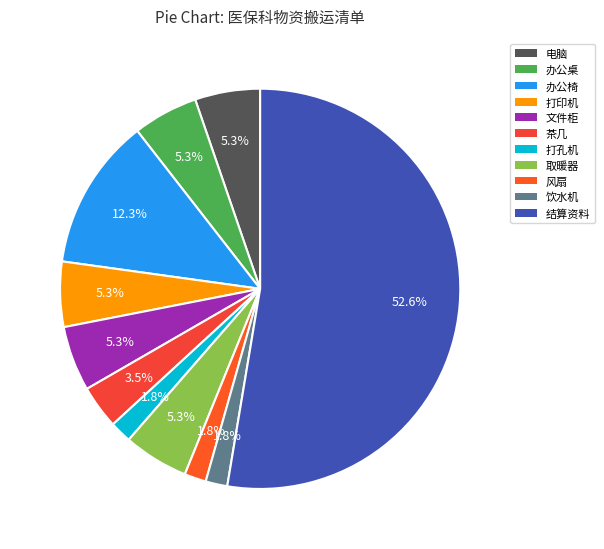

Does any single category account for the majority?

Yes